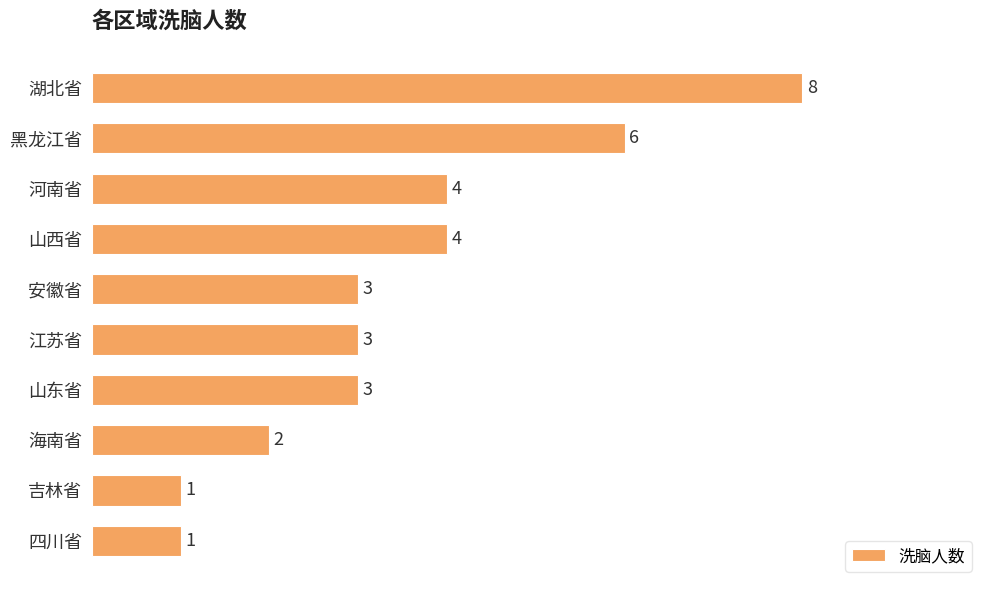

What is the sum of all values?

35